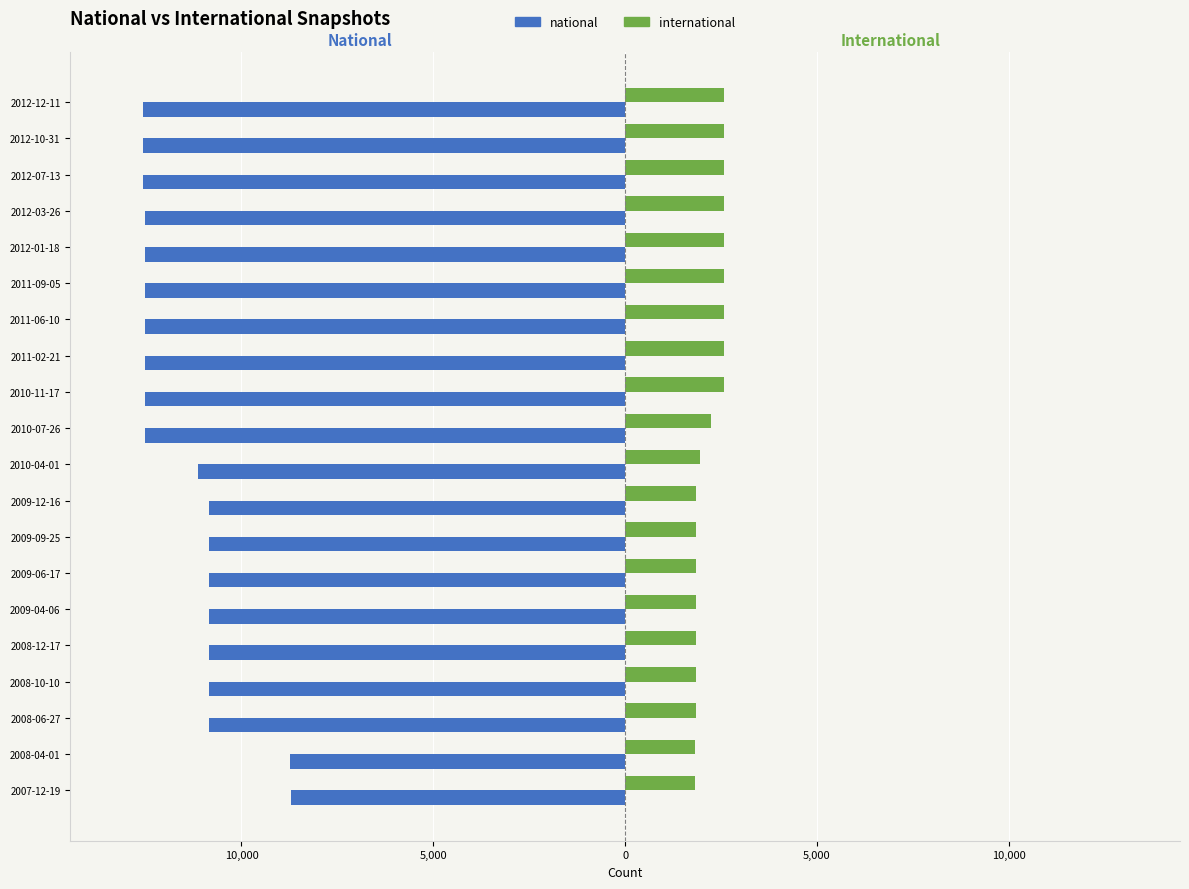

Which series has the largest range (max minus min)?

national